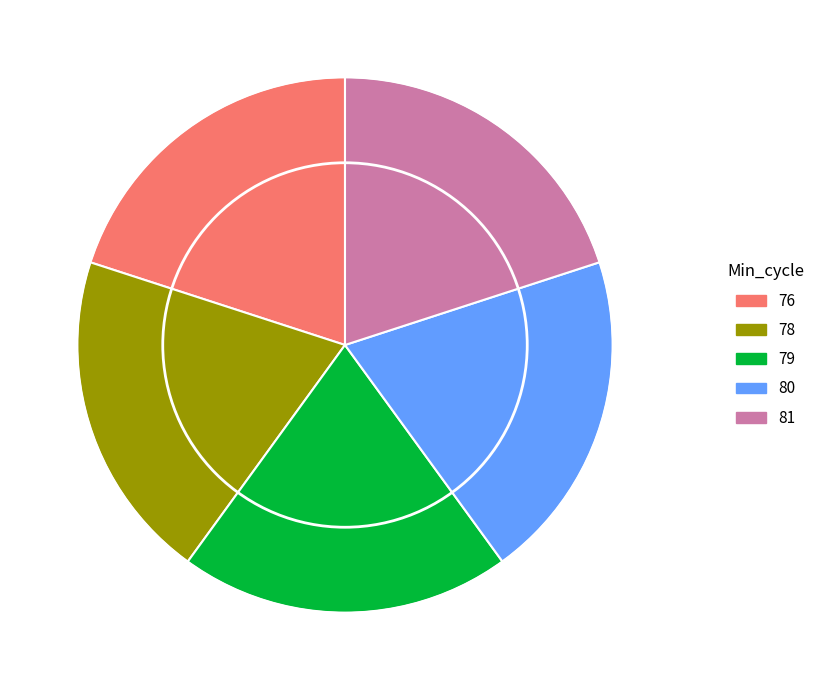

Is there a majority slice in this chart?

No